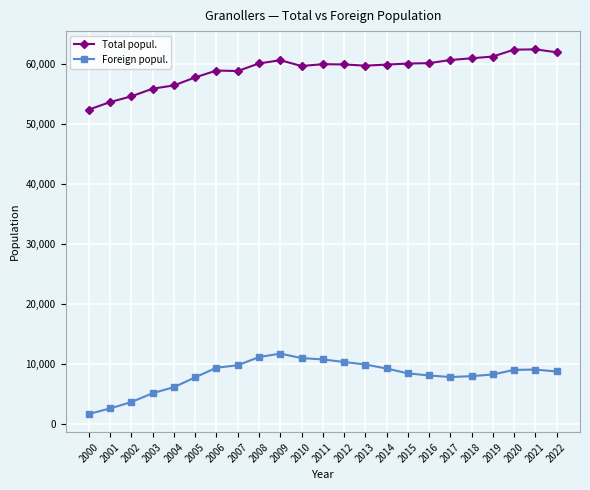

What is the total value across all series at 2021?

71514